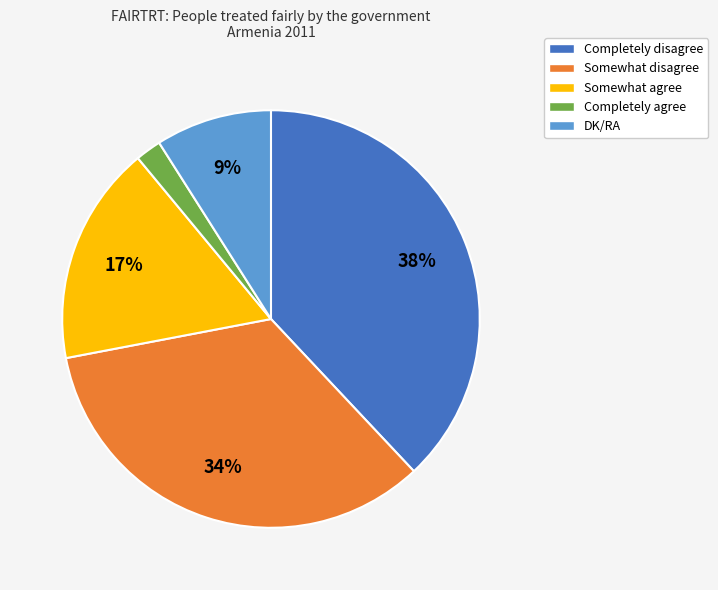

How many segments does this pie chart have?

5